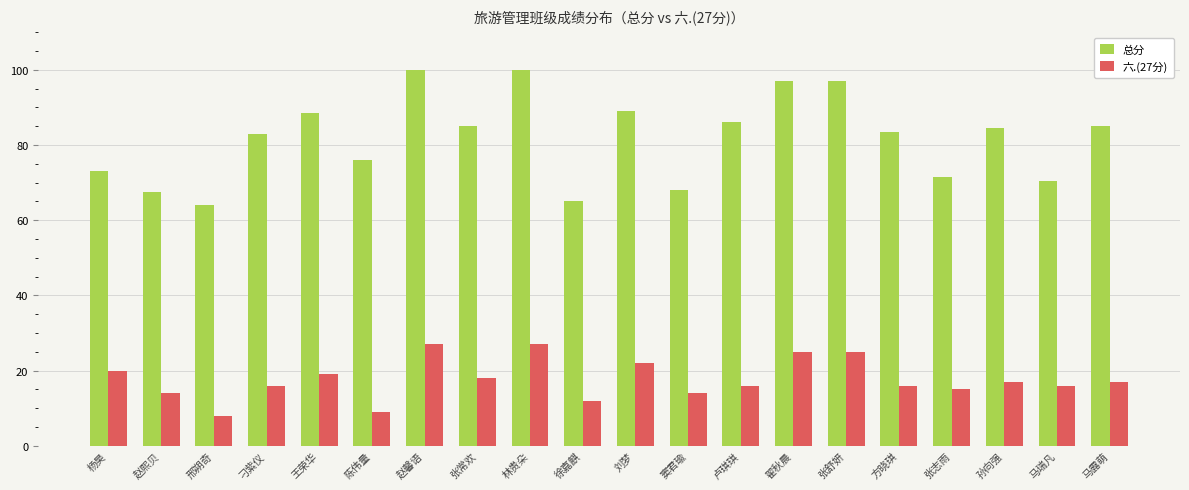

What is the value of the 总分 bar at the 17th from the left?

71.5